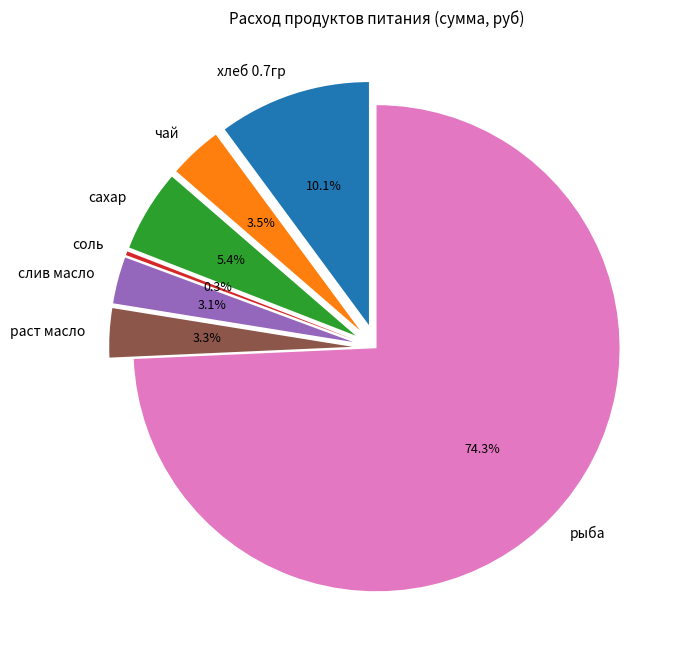

What is the majority slice?

рыба